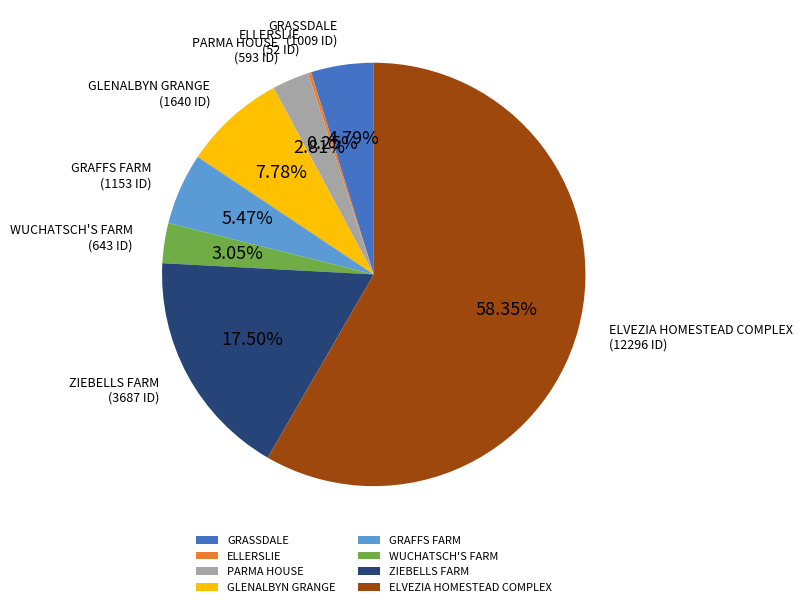

Combined, do WUCHATSCH'S FARM and ZIEBELLS FARM account for over 50%?

No